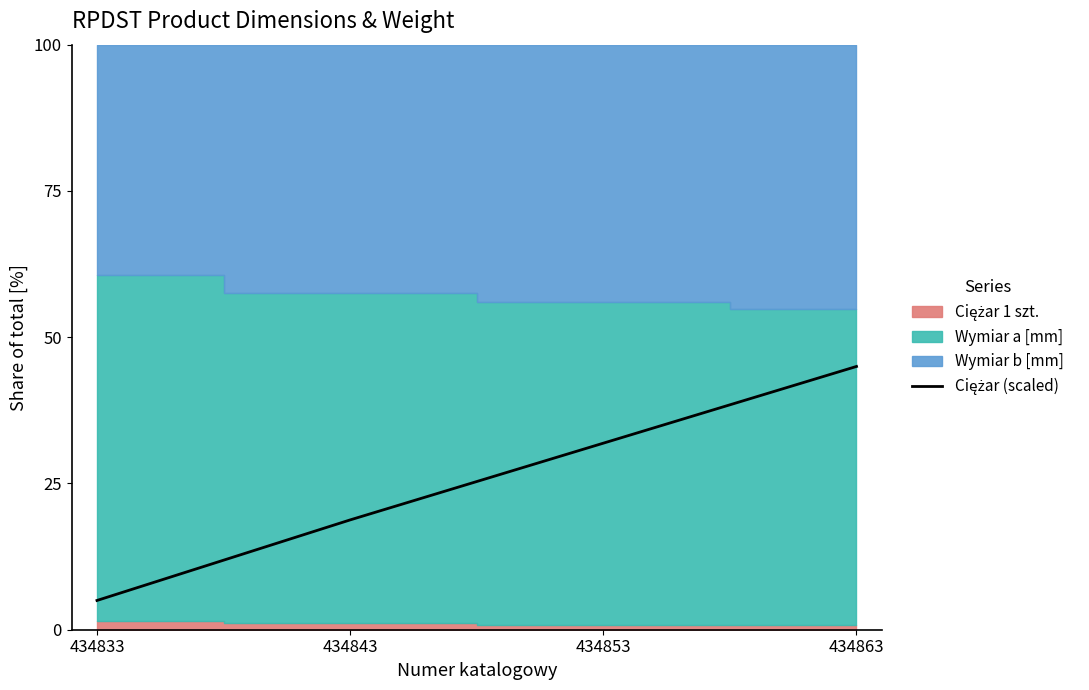

Approximately how many times larger is the value at 434833 compared to 434843?

0.3